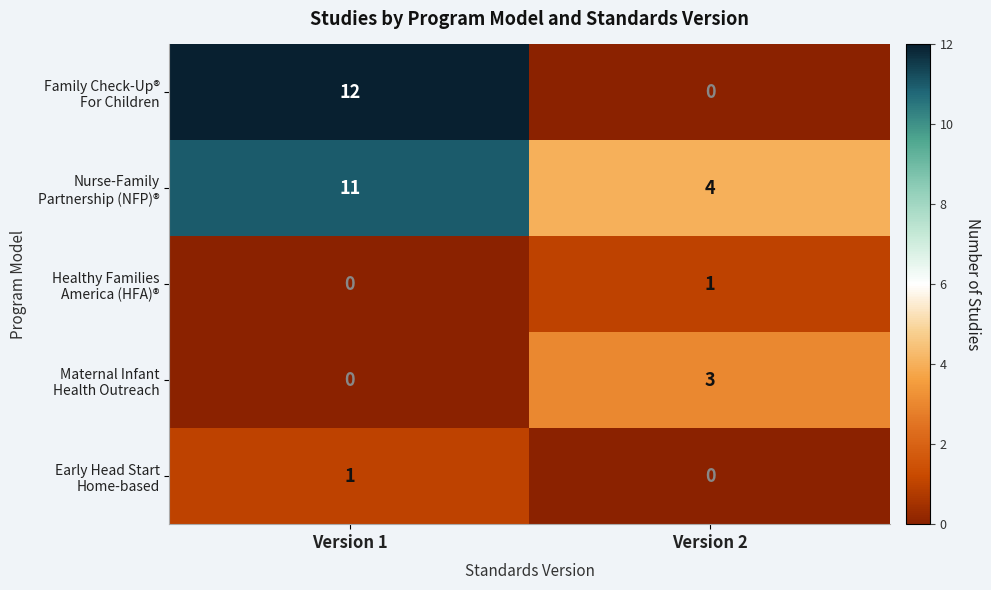

At which category is the sum across all series the highest?

Version 1